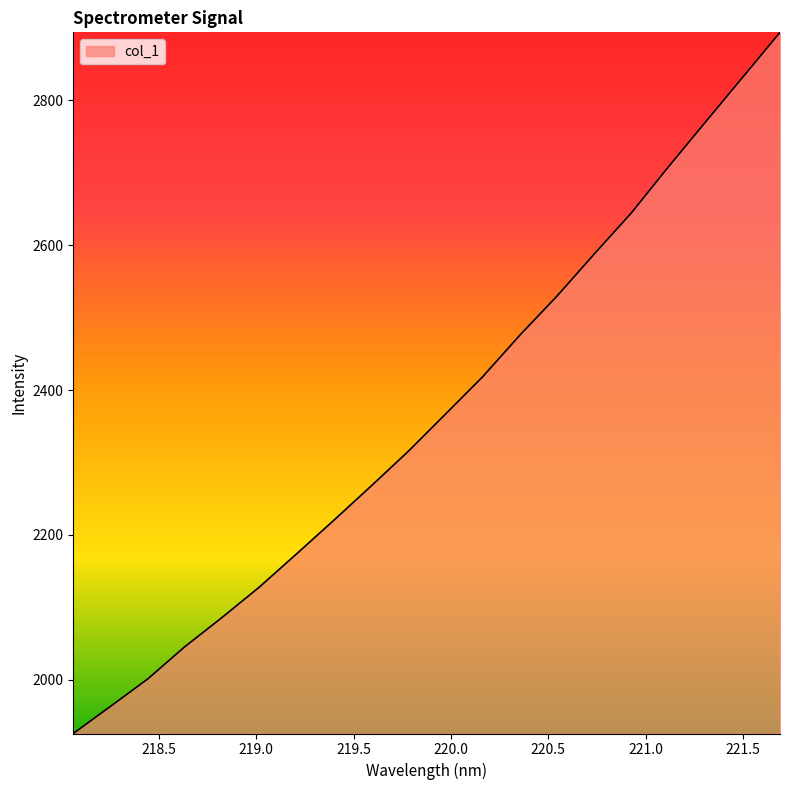

How many lines are shown in the chart?

1